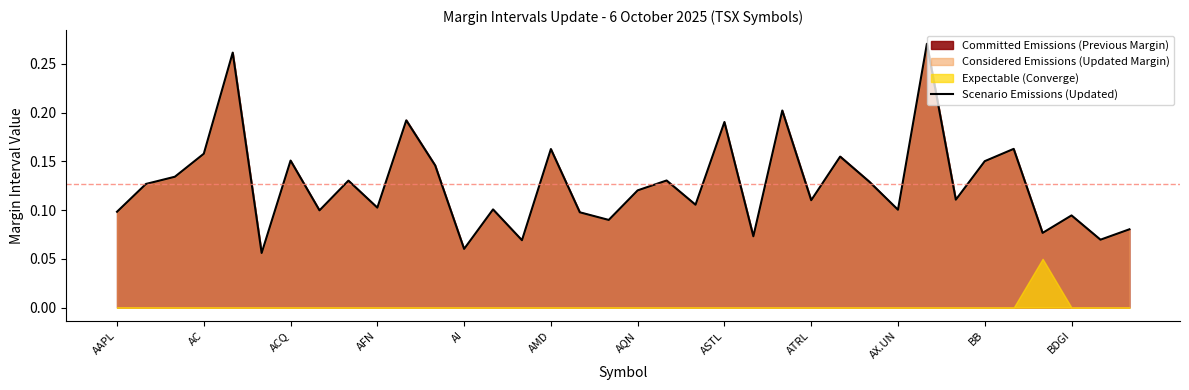

The chart shows a value of 0.1 at 16. True or false?

True